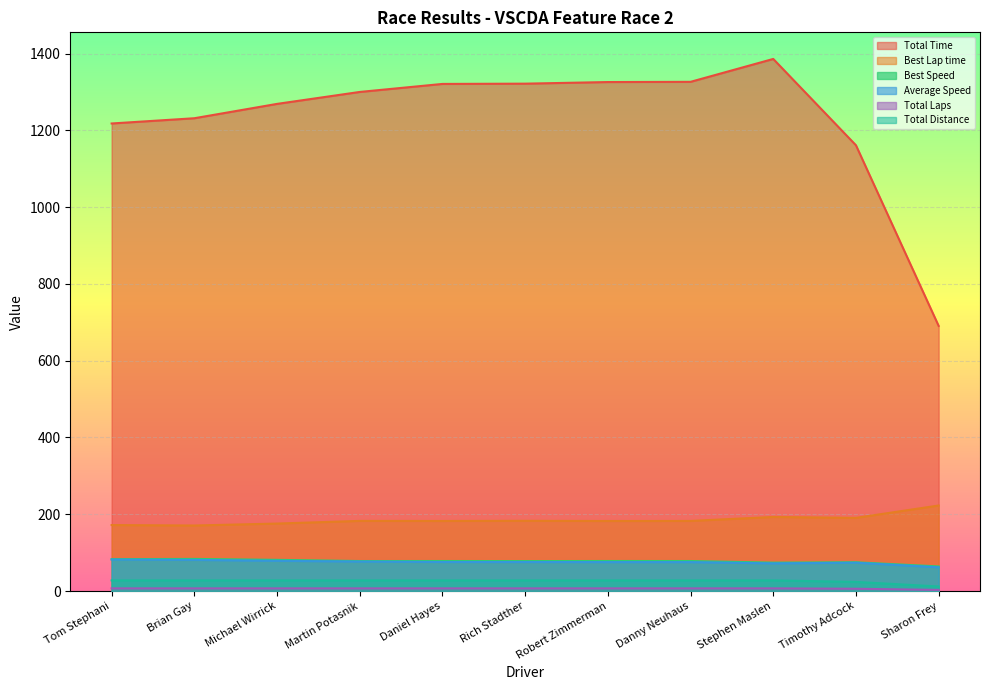

Where is the first local maximum for Best Lap time?

Martin Potasnik